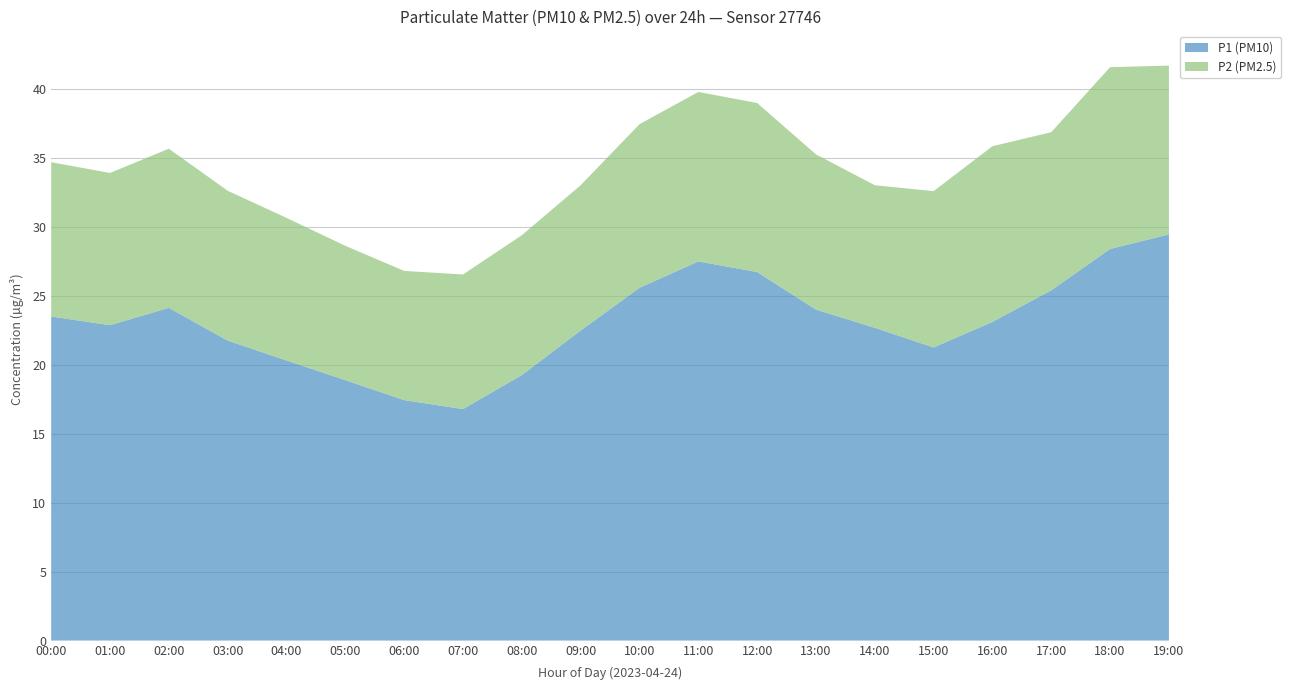

Reading left to right, extract all data points from this chart.

P1 (PM10): 23.5	22.9	24.1	21.8	20.3	18.9	17.4	16.8	19.3	22.5	25.6	27.5	26.8	24.0	22.7	21.3	23.1	25.4	28.4	29.5
P2 (PM2.5): 11.2	11.1	11.6	10.9	10.3	9.8	9.4	9.8	10.2	10.6	11.9	12.3	12.3	11.3	10.3	11.3	12.8	11.5	13.2	12.2